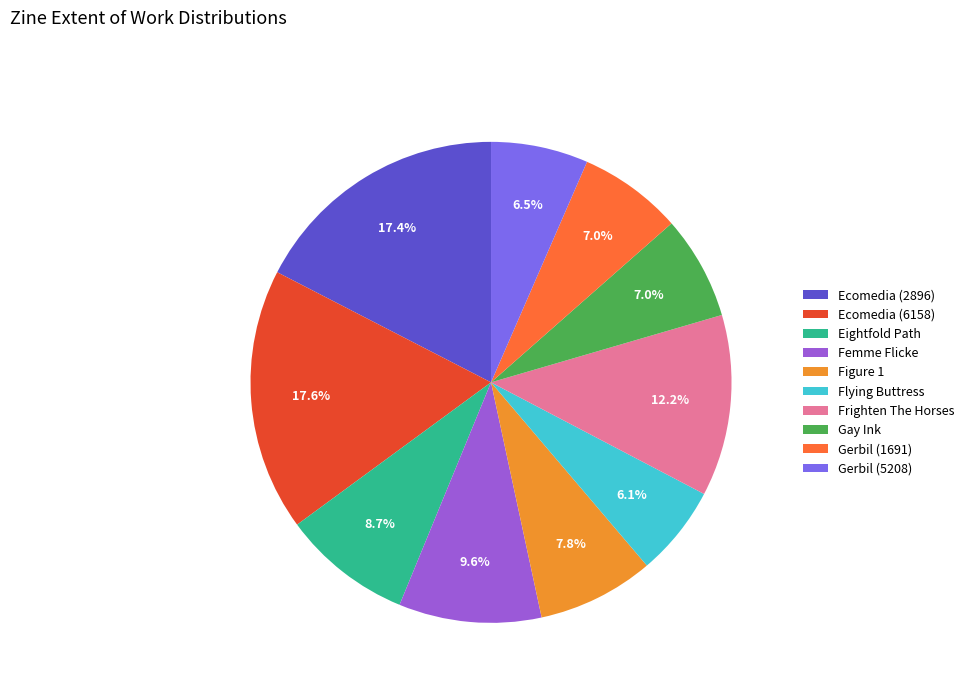

Which has a higher value, Flying Buttress or Frighten The Horses?

Frighten The Horses